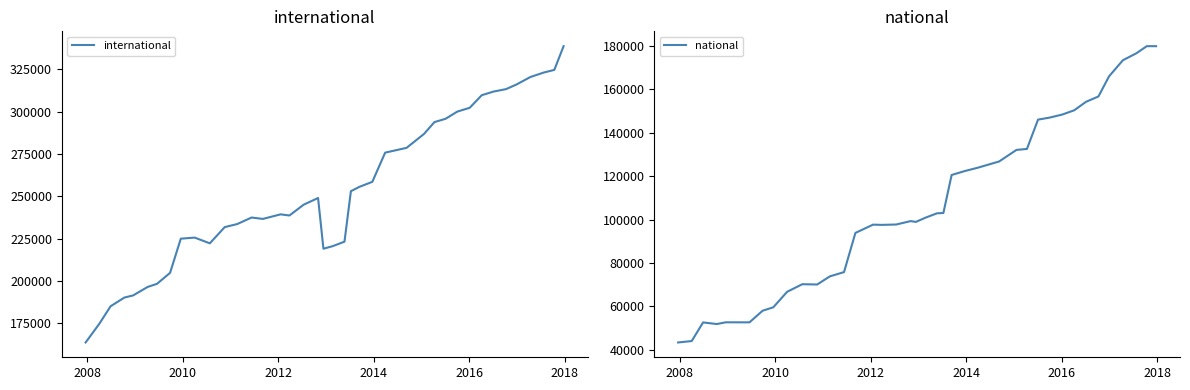

What is the minimum value for national?

43370